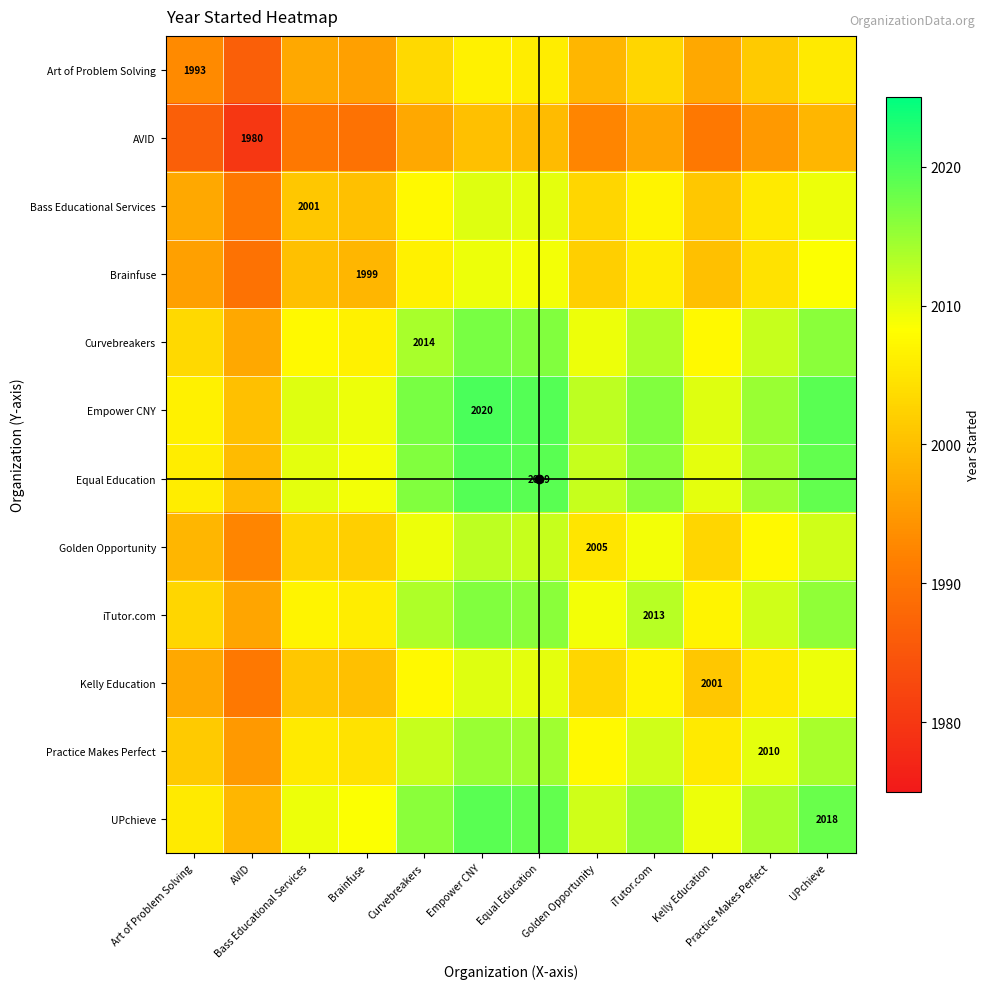

Is it true that Curvebreakers equals 2007.5 at Kelly Education?

True